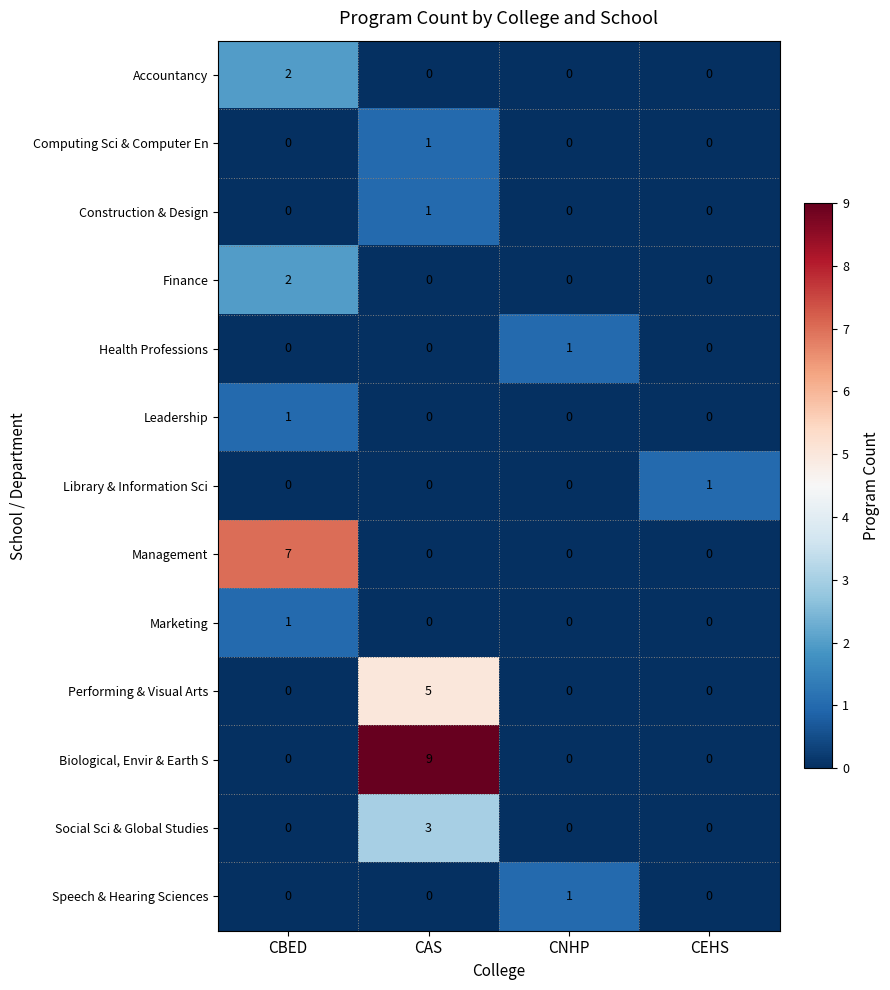

Count the Computing Sci & Computer En values in the range 0 to 1.

4